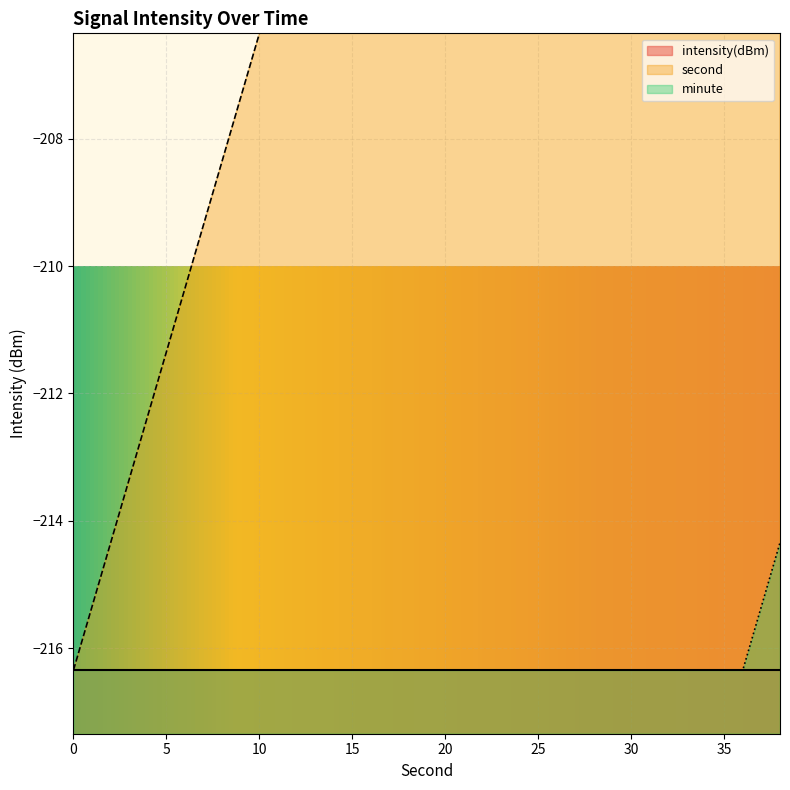

True or false: minute and second intersect in this chart.

False